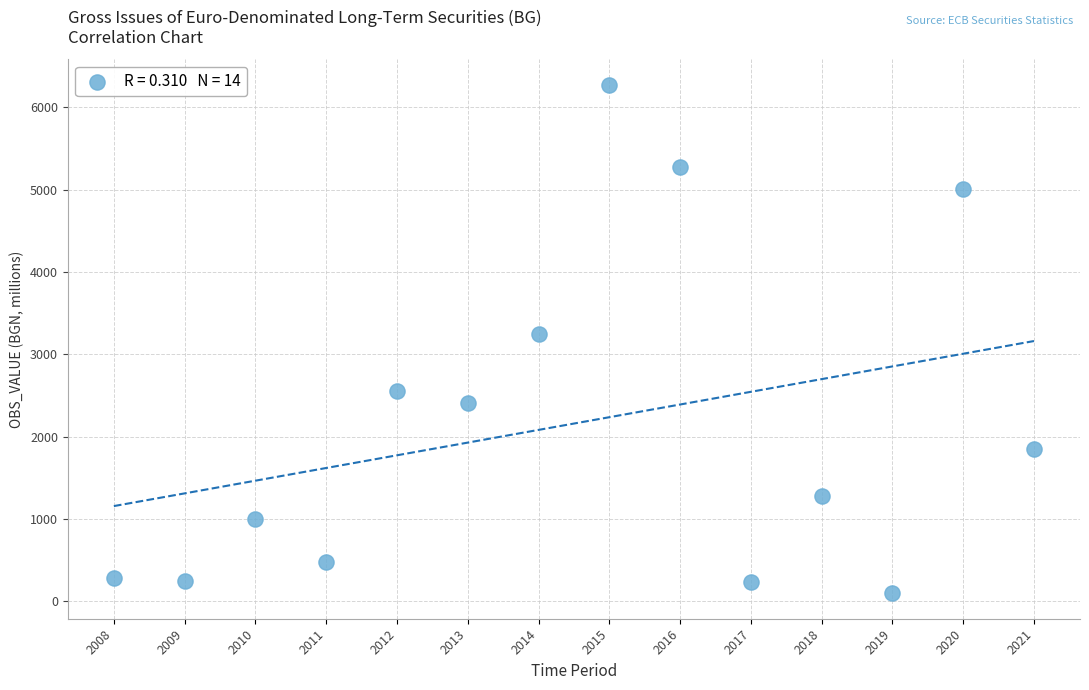

What is the range of X values (max minus min)?

13.0